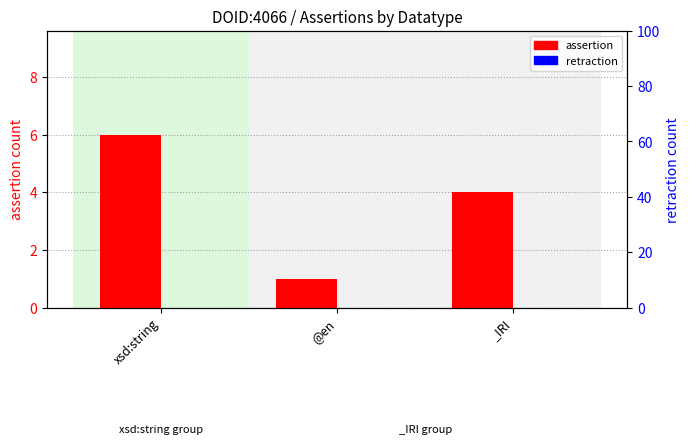

What is the minimum value for assertion?

1